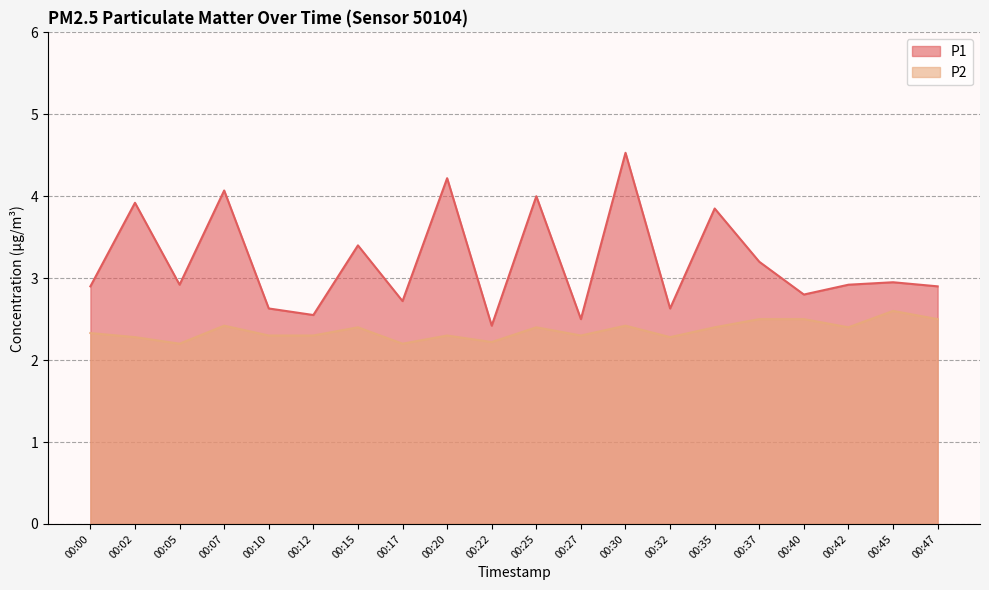

What is the average value of the P2 series?

2.4